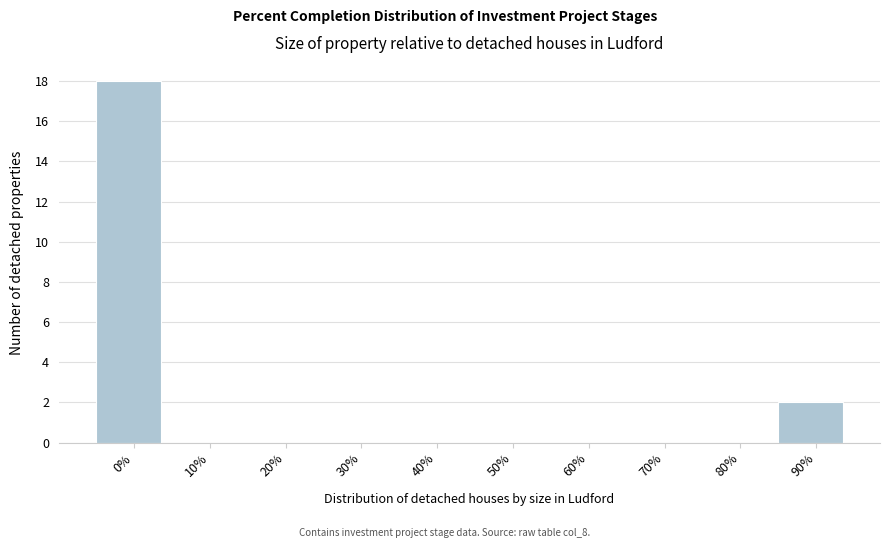

Reading left to right, list all the values displayed in this chart.

0%=18	10%=0	20%=0	30%=0	40%=0	50%=0	60%=0	70%=0	80%=0	90%=2